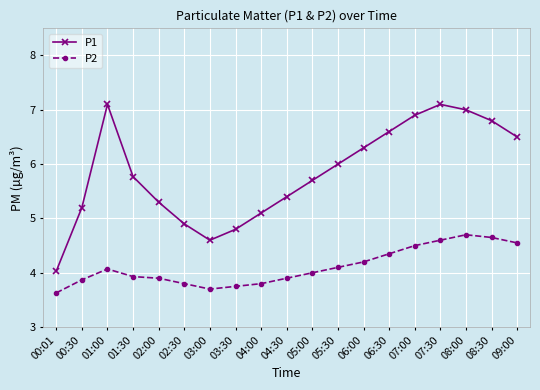

True or false: P1 has more than 1 points higher than both neighbors.

True